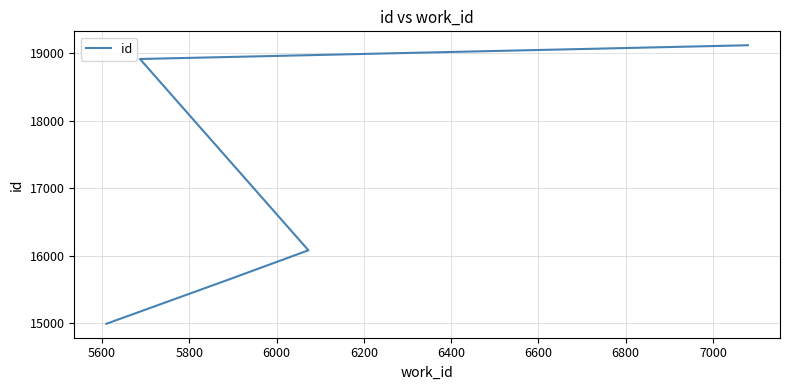

How many distinct data groups are displayed?

1